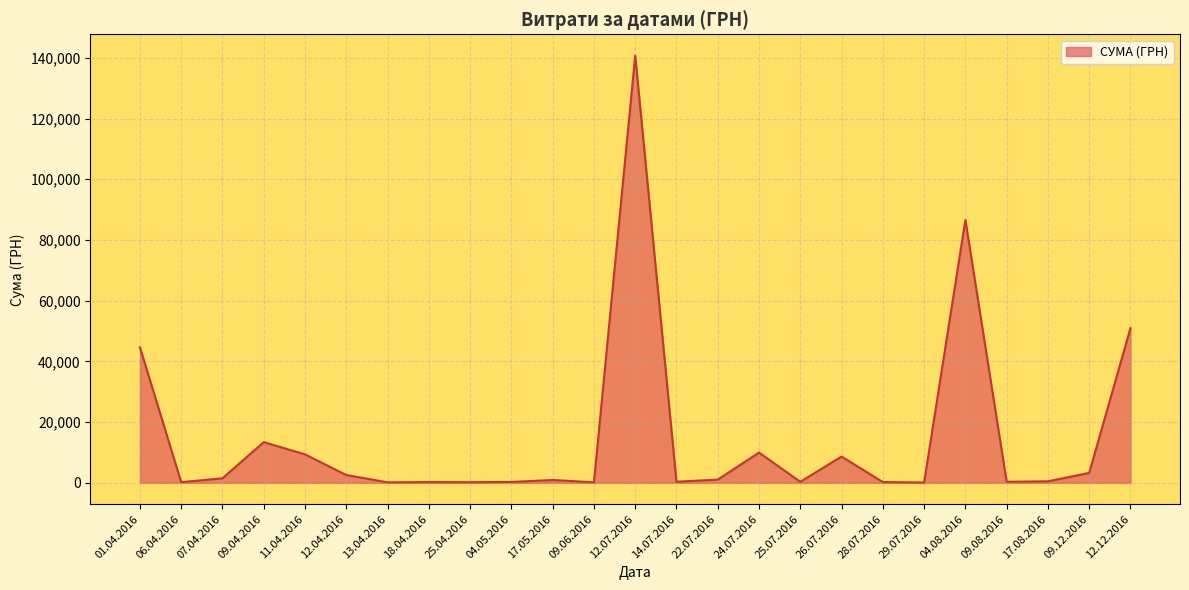

Which label corresponds to the largest value in the chart?

12.07.2016